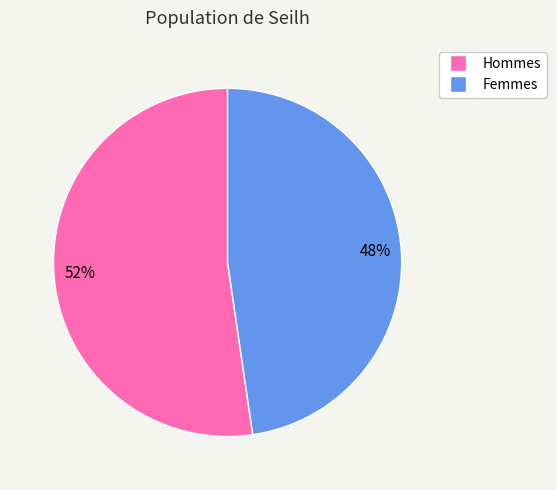

Is there any slice that represents more than half of the pie?

Yes